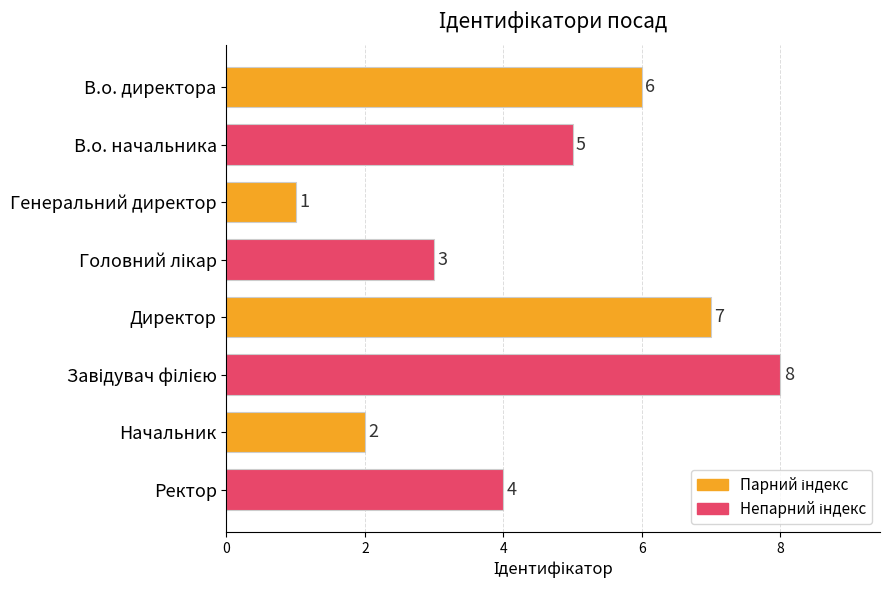

Reading top to bottom, transcribe all the data shown in this chart.

6	5	1	3	7	8	2	4